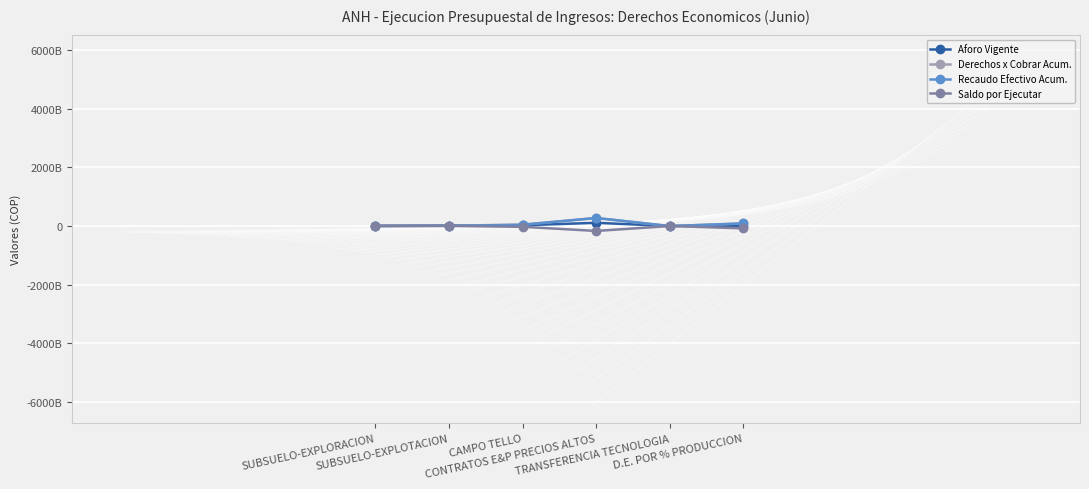

List the series in order of their peak value, lowest first.

Saldo por Ejecutar, Aforo Vigente, Derechos x Cobrar Acum., Recaudo Efectivo Acum.